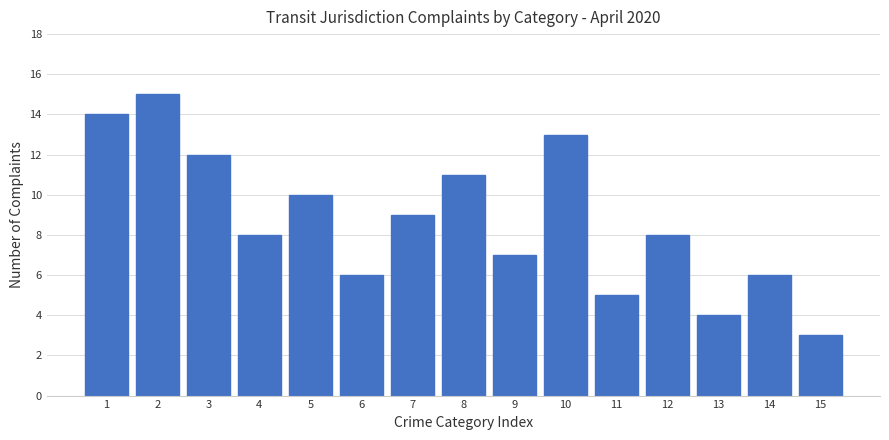

Reading right to left, transcribe all the data shown in this chart.

3	6	4	8	5	13	7	11	9	6	10	8	12	15	14